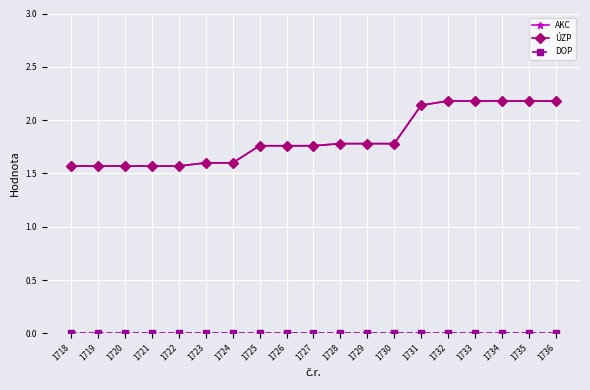

Rank the series by their maximum value, from highest to lowest.

AKC, ÚZP, DOP